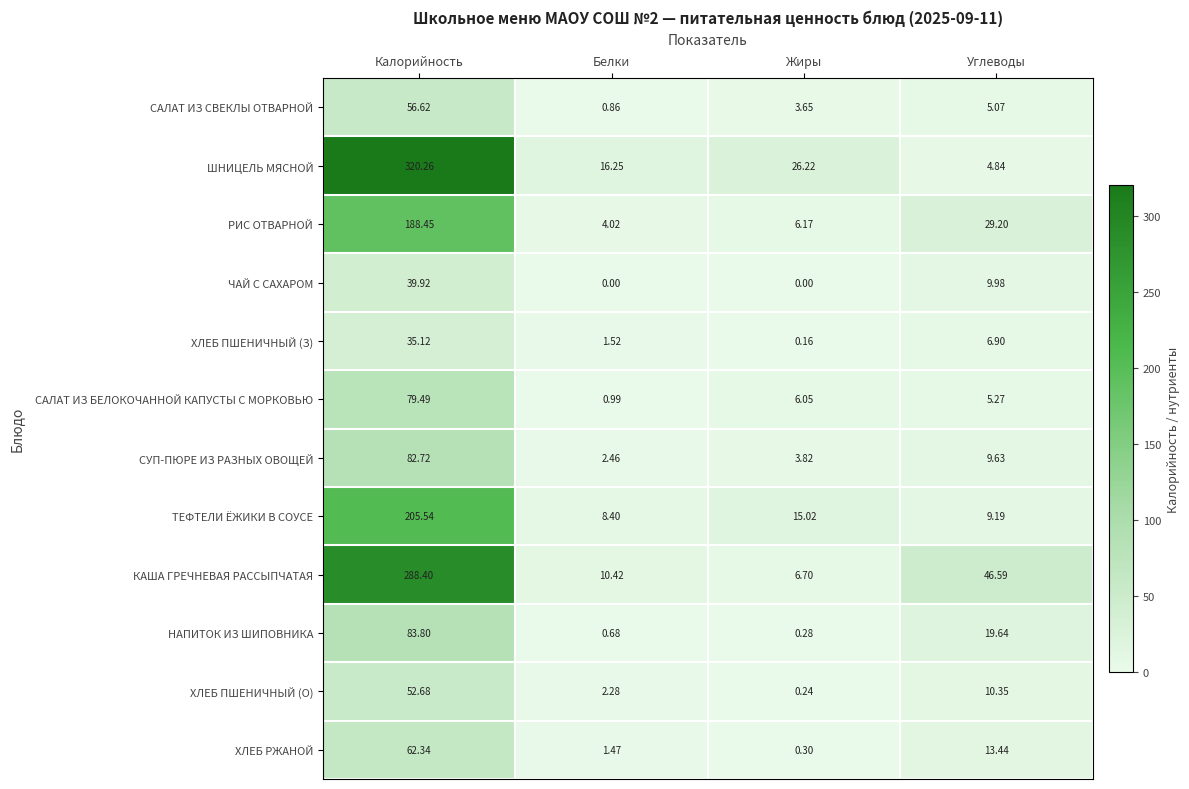

At how many categories does at least one series exceed 201?

1